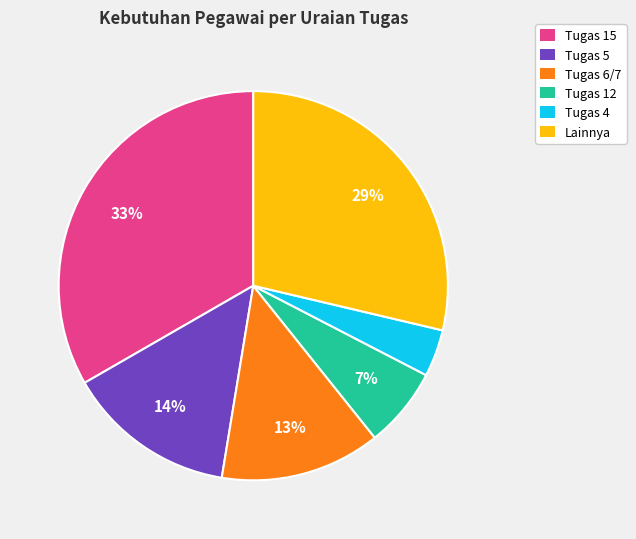

To the nearest percent, what is the difference between the largest and smallest slice percentages?

29%